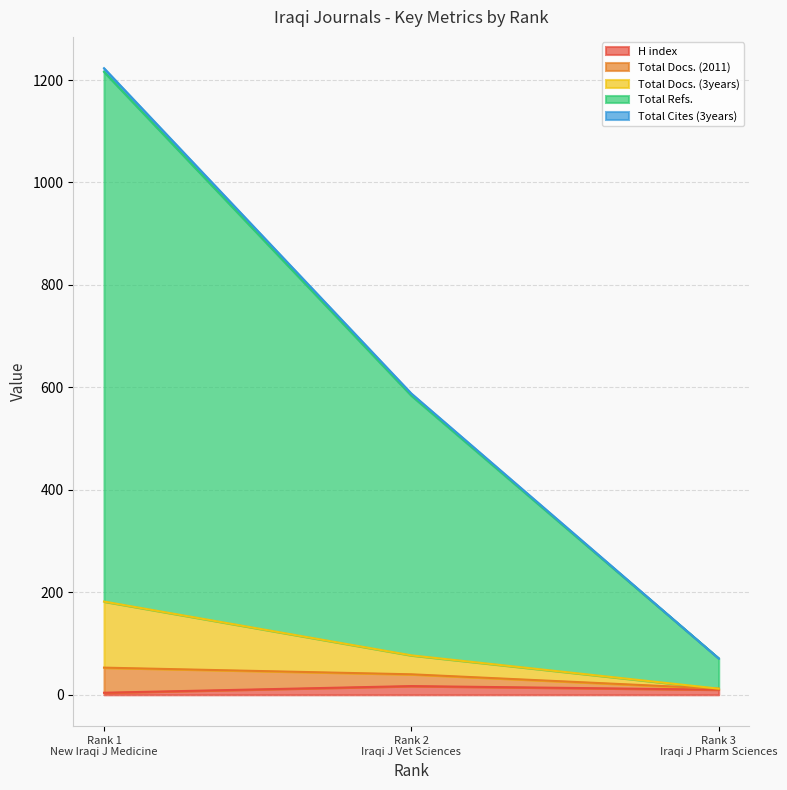

Does the chart have visible grid lines?

Yes